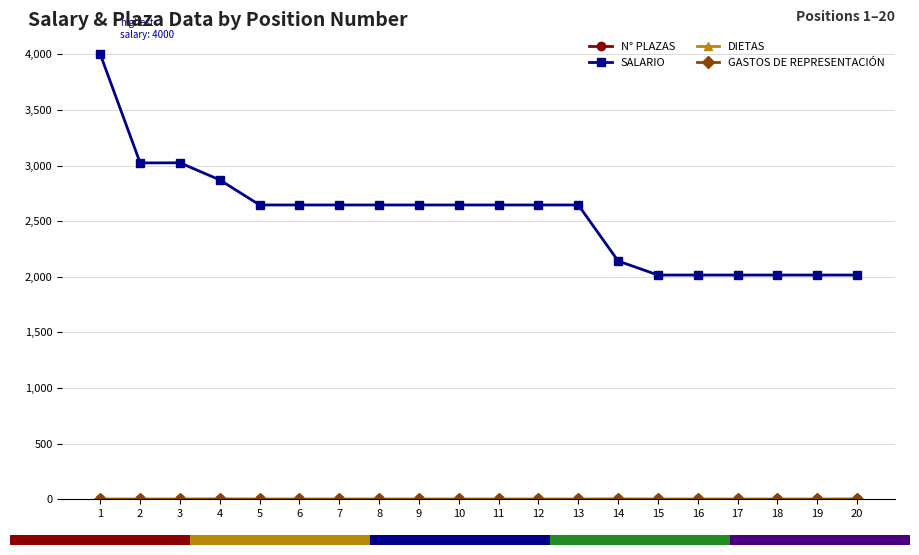

Does the chart have visible grid lines?

Yes